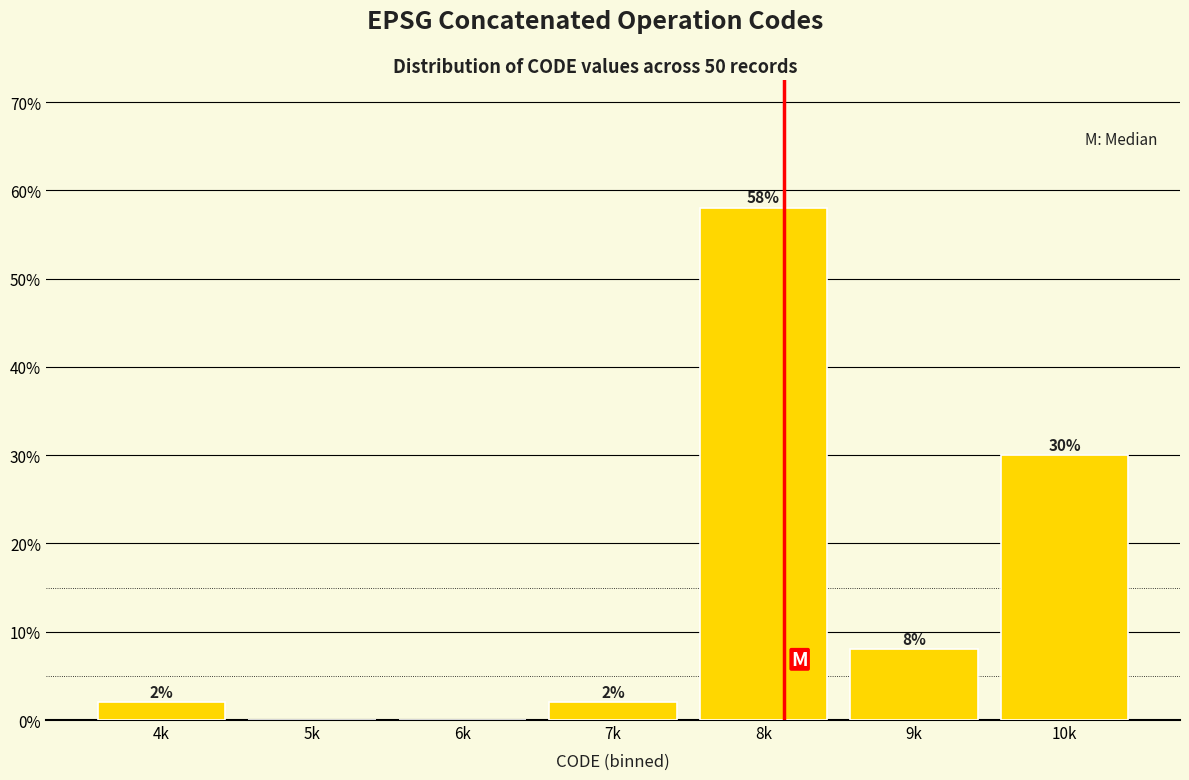

Reading left to right, extract all data points from this chart.

4k=2.0	5k=0.0	6k=0.0	7k=2.0	8k=58.0	9k=8.0	10k=30.0